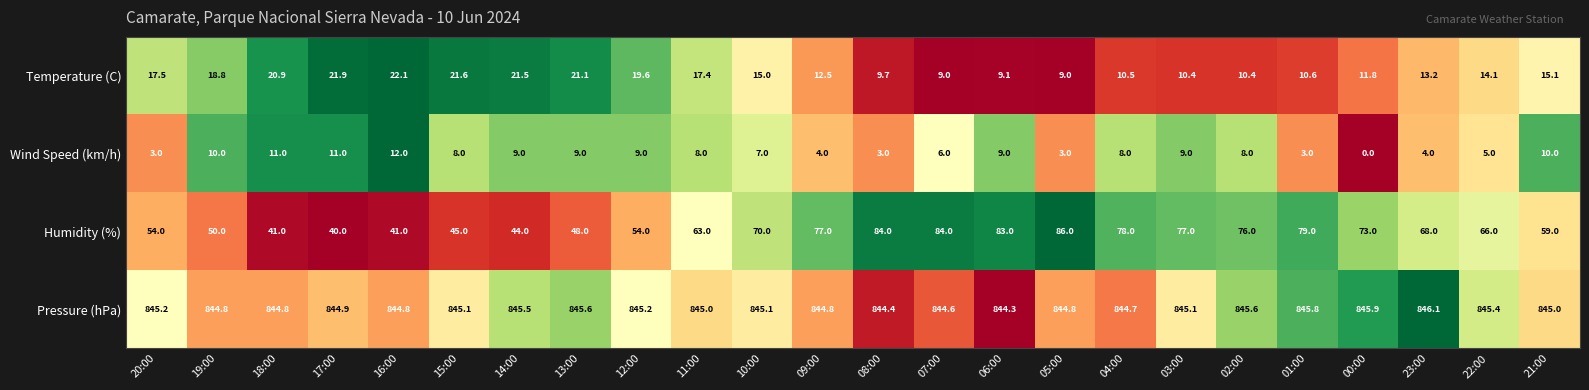

What is the total value across all series at 06:00?

945.4